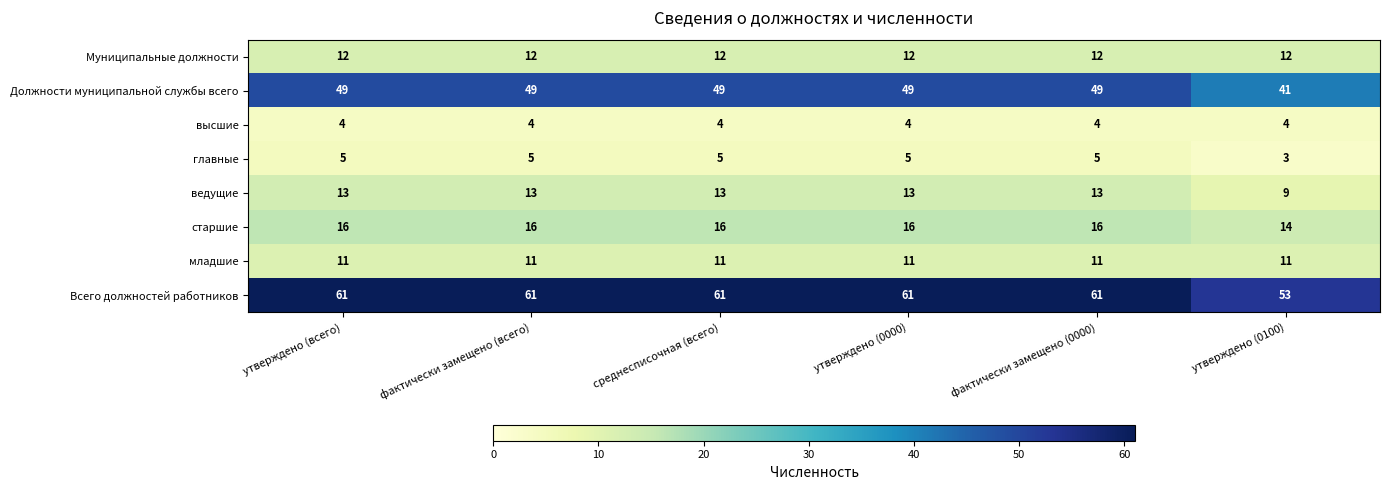

Read the старшие value at фактически замещено (всего).

16